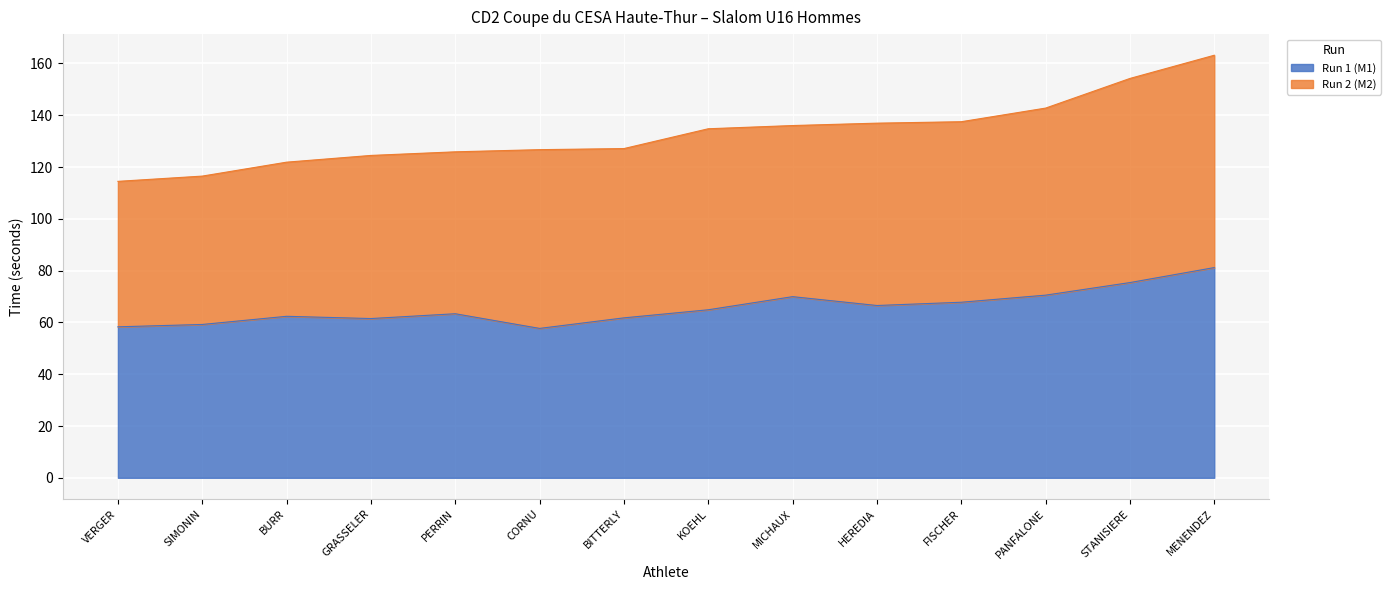

How many categories are shown in the chart?

14